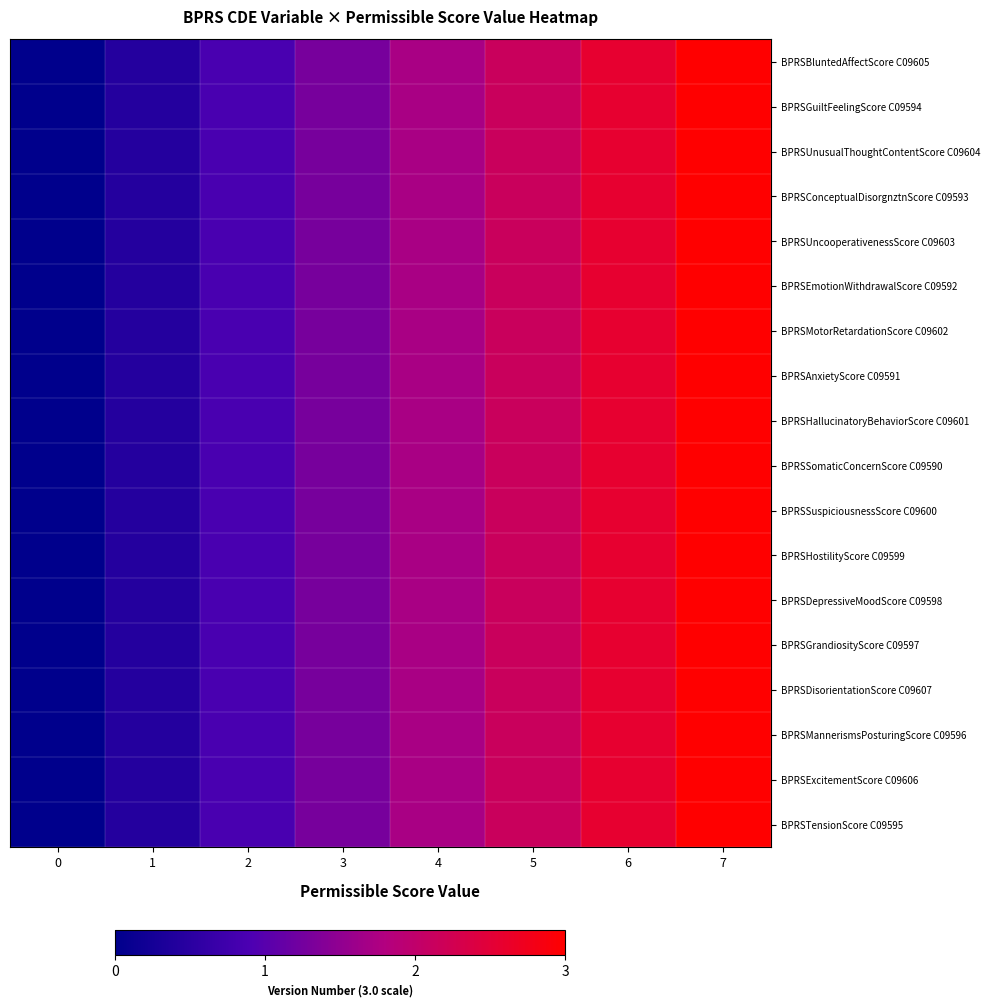

Between 1 and 4, which is larger?

4